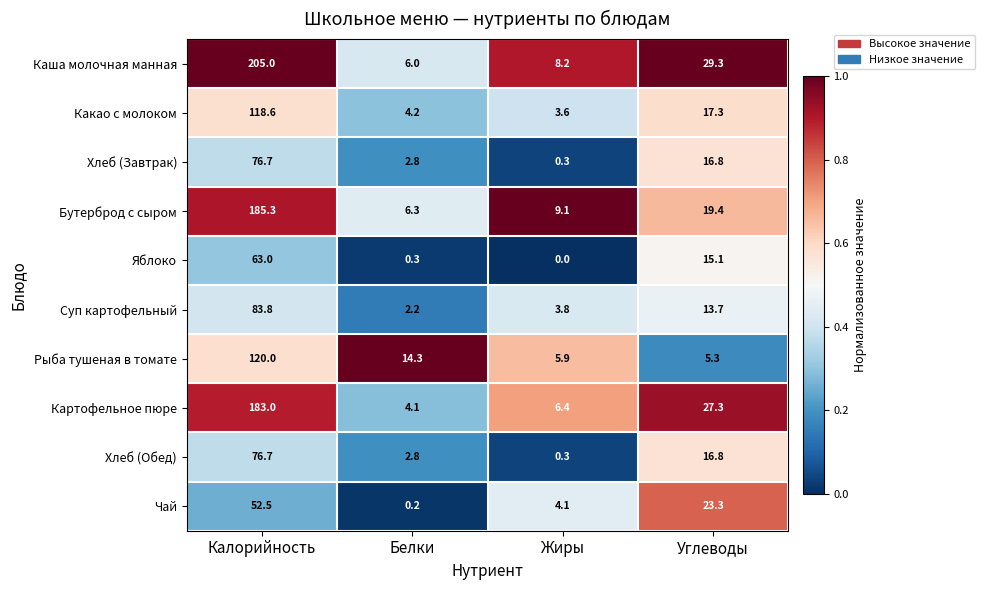

The Бутерброд с сыром series shows 6.4 at Жиры. True or false?

False